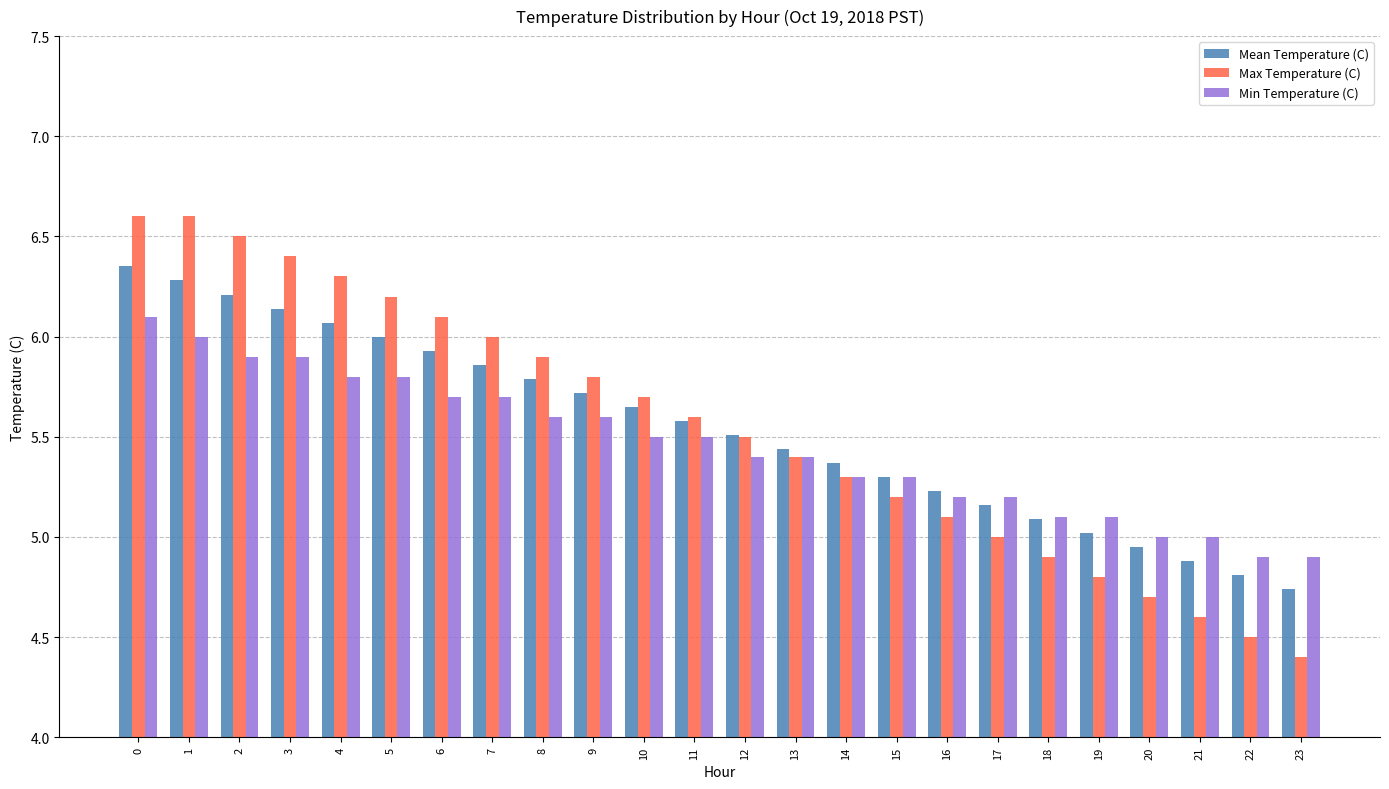

Is the value of Mean Temperature (C) at 8 greater than the value of Max Temperature (C) at 4?

No